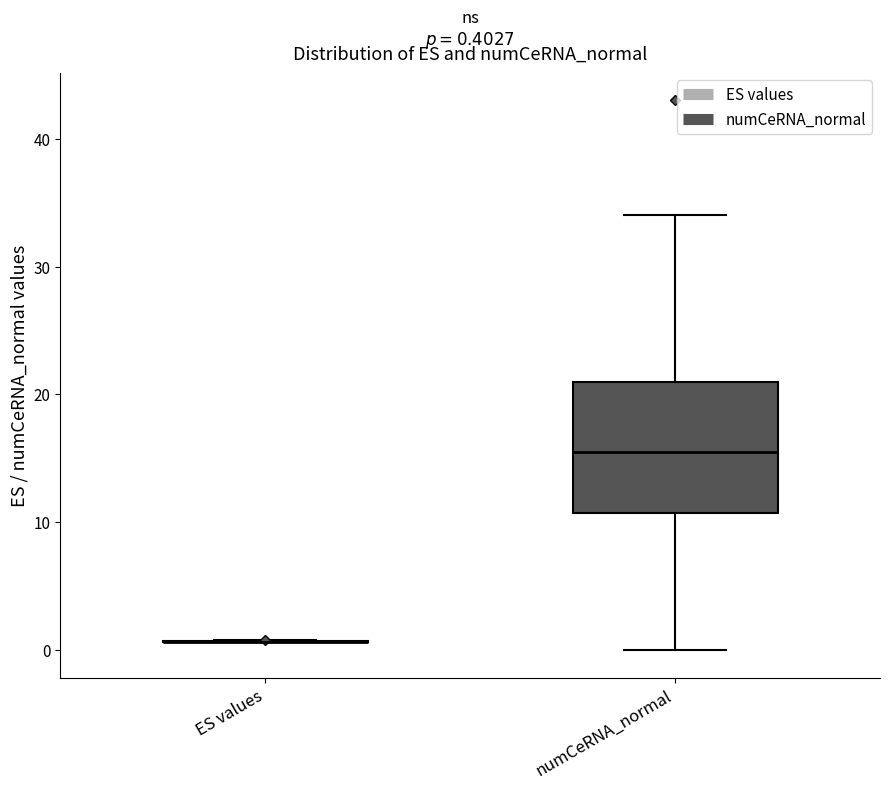

Comparing the boxes themselves (not the whiskers), which one is the tallest?

numCeRNA_normal